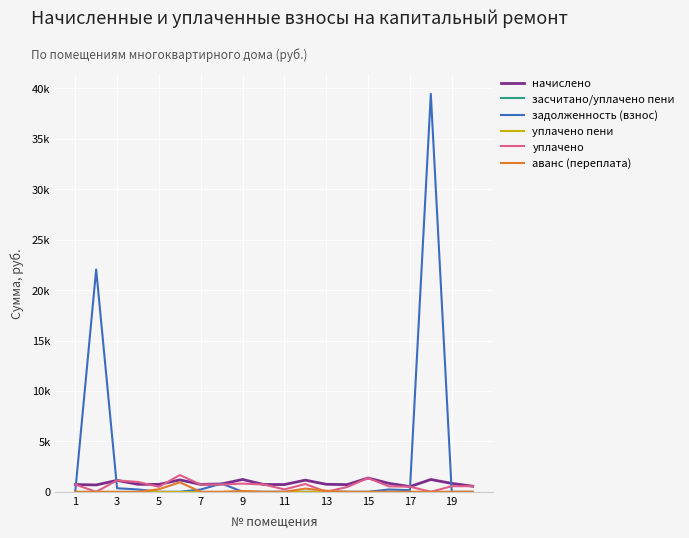

Reading right to left, transcribe all the data shown in this chart.

начислено: 555.8	834.7	1219.1	517.9	836.6	1366.5	711.1	745.0	1157.3	717.1	727.1	1223.1	776.9	733.0	1181.2	731.1	745.0	1131.5	681.3	721.1
засчитано/уплачено пени: 0.0	0.0	0.0	0.0	0.0	0.0	0.0	0.0	0.0	0.0	0.0	0.0	0.0	0.0	0.0	0.0	0.0	0.0	0.0	0.0
задолженность (взнос): 0.0	0.0	39459.4	161.2	229.4	0.0	0.0	0.0	0.0	0.0	0.0	0.0	820.7	228.2	0.0	0.0	231.9	352.2	22050.8	0.0
уплачено пени: 0.0	0.0	0.0	0.0	0.0	0.0	0.0	0.0	0.0	0.0	0.0	0.0	0.0	0.0	0.0	0.0	0.0	0.0	0.0	0.0
уплачено: 555.8	556.4	0.0	506.5	540.6	1366.5	474.1	0.0	771.6	239.0	727.1	812.7	725.1	716.9	1658.6	498.0	976.9	1131.5	0.0	721.1
аванс (переплата): 0.0	0.0	0.0	0.0	0.0	0.0	0.0	110.5	316.6	0.0	0.0	85.3	0.0	0.0	938.5	252.5	0.0	0.0	0.0	0.0